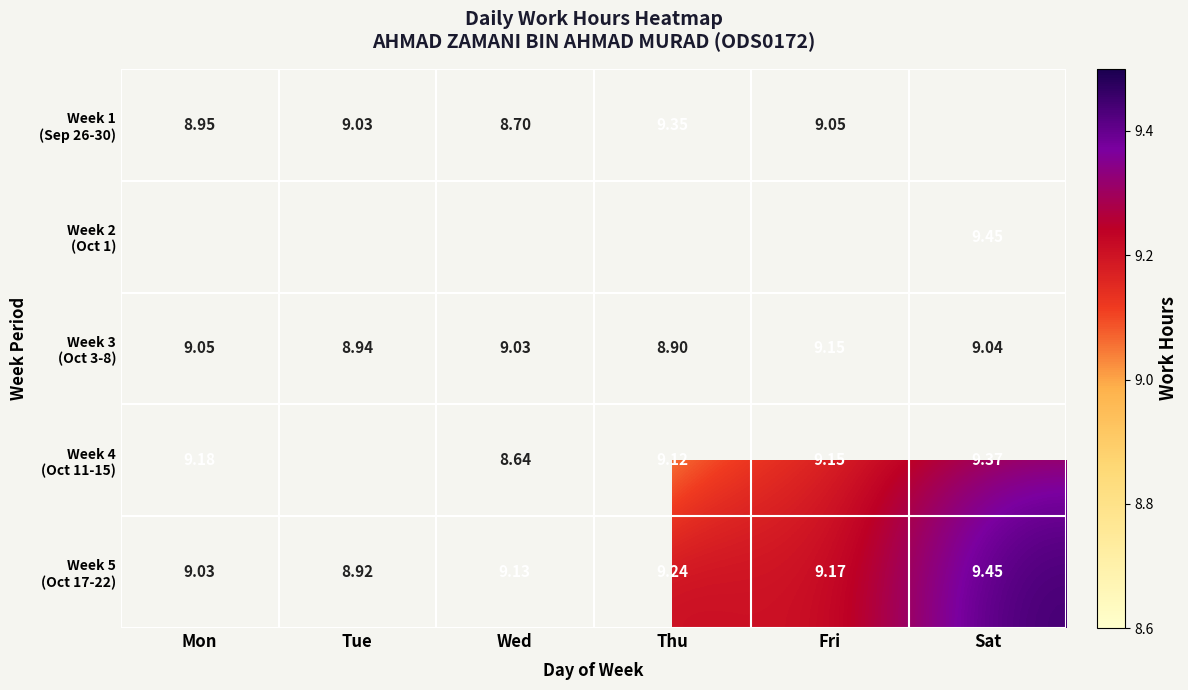

What is the smallest value displayed?

8.6